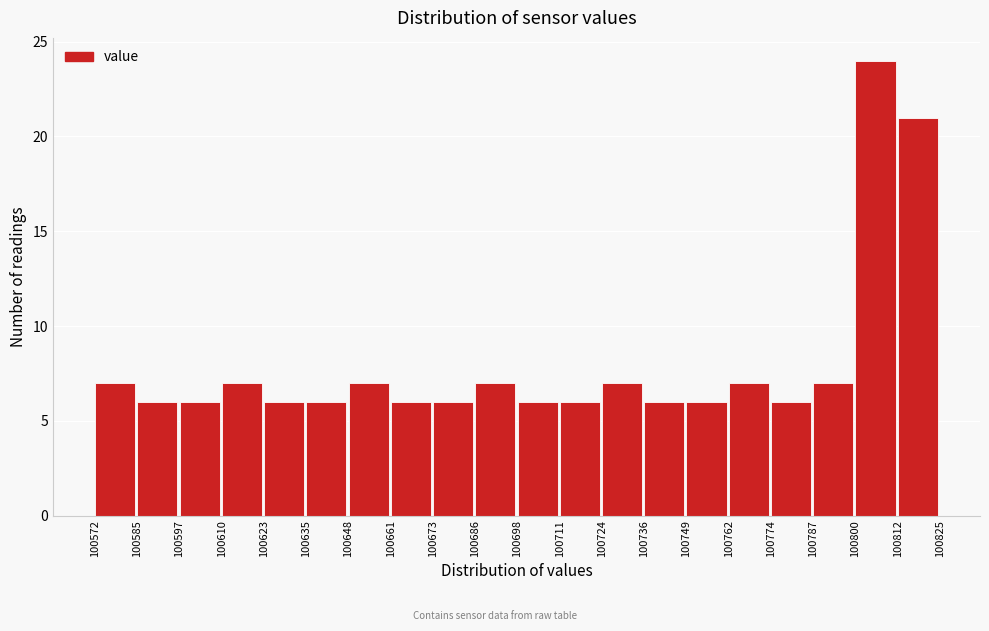

Reading left to right, transcribe this chart: for each bar, give the range it covers on the x-axis and its height. The values are not printed on the chart, so give them approximately, as read against the axis.

100572 to 100585: 7
100585 to 100597: 6
100597 to 100610: 6
100610 to 100623: 7
100623 to 100635: 6
100635 to 100648: 6
100648 to 100661: 7
100661 to 100673: 6
100673 to 100686: 6
100686 to 100698: 7
100698 to 100711: 6
100711 to 100724: 6
100724 to 100736: 7
100736 to 100749: 6
100749 to 100762: 6
100762 to 100774: 7
100774 to 100787: 6
100787 to 100800: 7
100800 to 100812: 24
100812 to 100825: 21